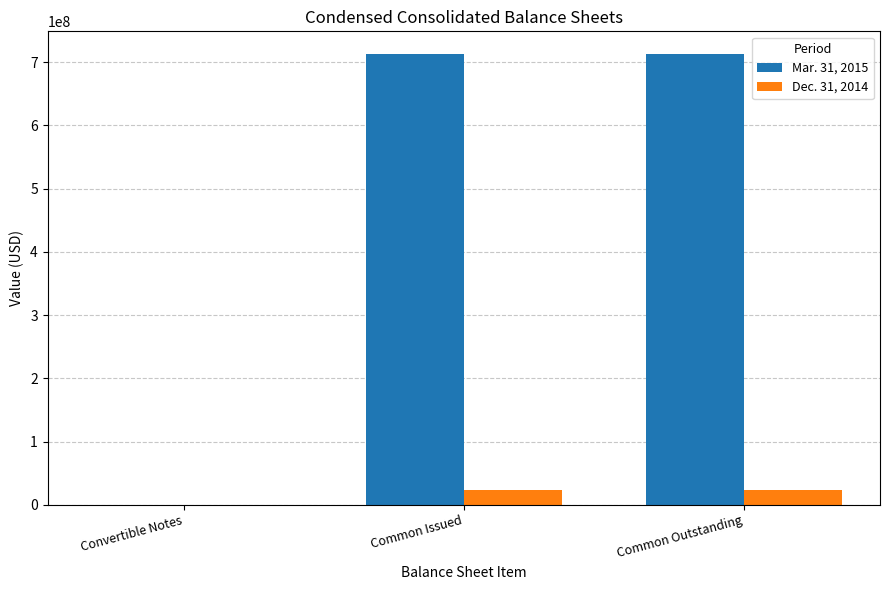

How many groups of bars are there?

3